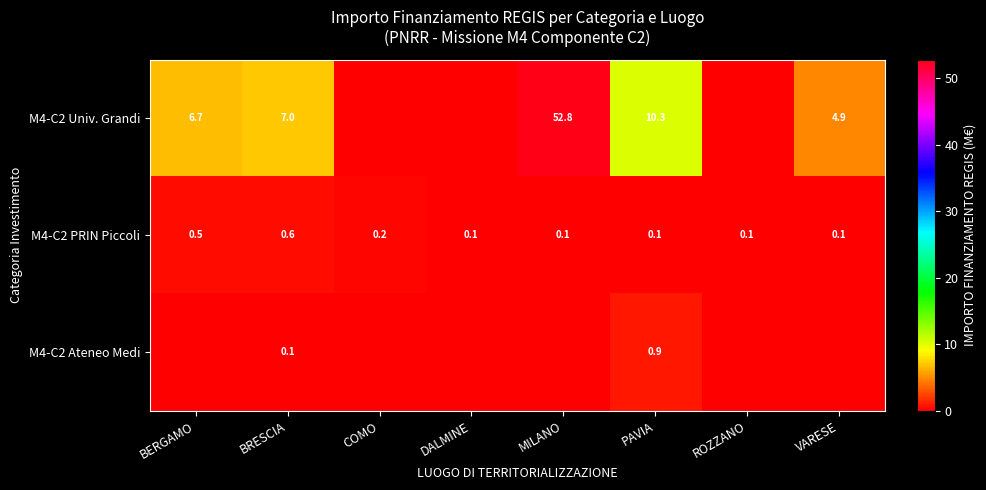

Rank the series at BRESCIA from lowest to highest value.

M4-C2 Ateneo Medi, M4-C2 PRIN Piccoli, M4-C2 Univ. Grandi